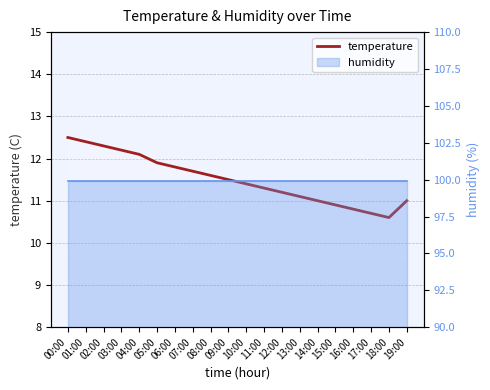

What is the greatest value displayed?

12.5